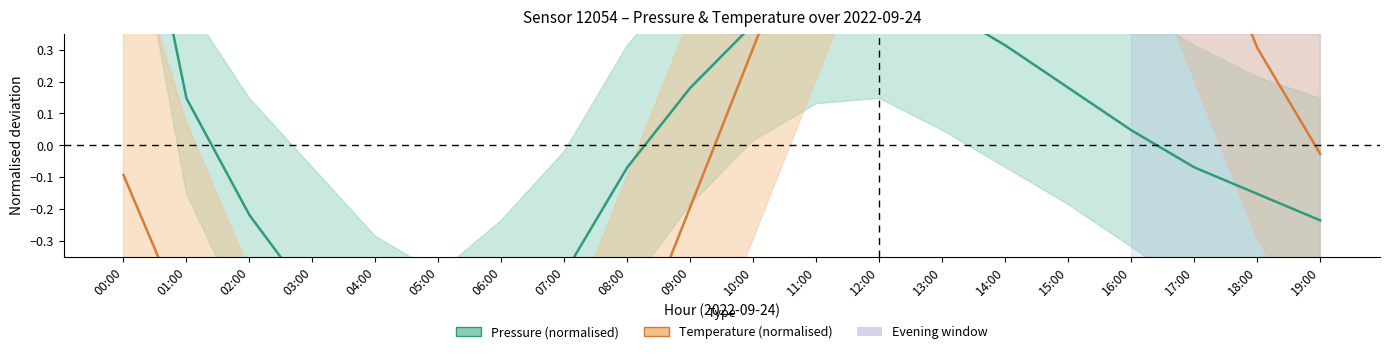

What is the difference between the highest and lowest values at 00:00?

1.2